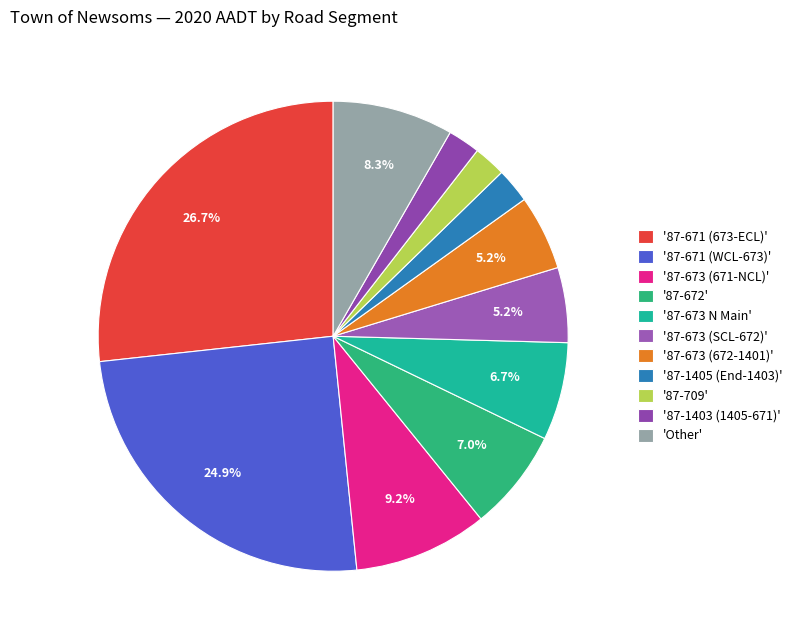

How many slices are in this pie chart?

11